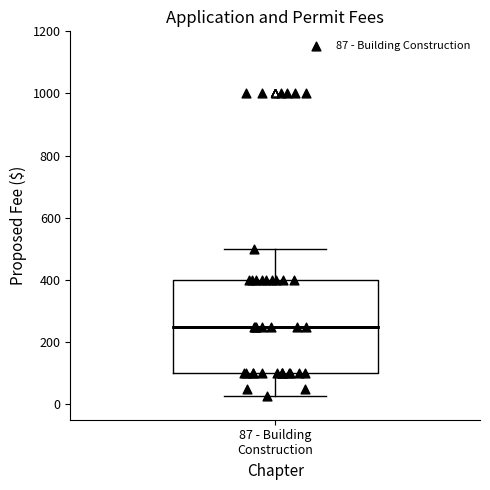

Transcribe this box plot: give where the median line is, the range the box spans, and where the two whiskers end, as read against the y-axis. The values are not printed on the chart, so give them approximately, as read against the axis.

median 260, box 100 to 400, whiskers 20 to 500